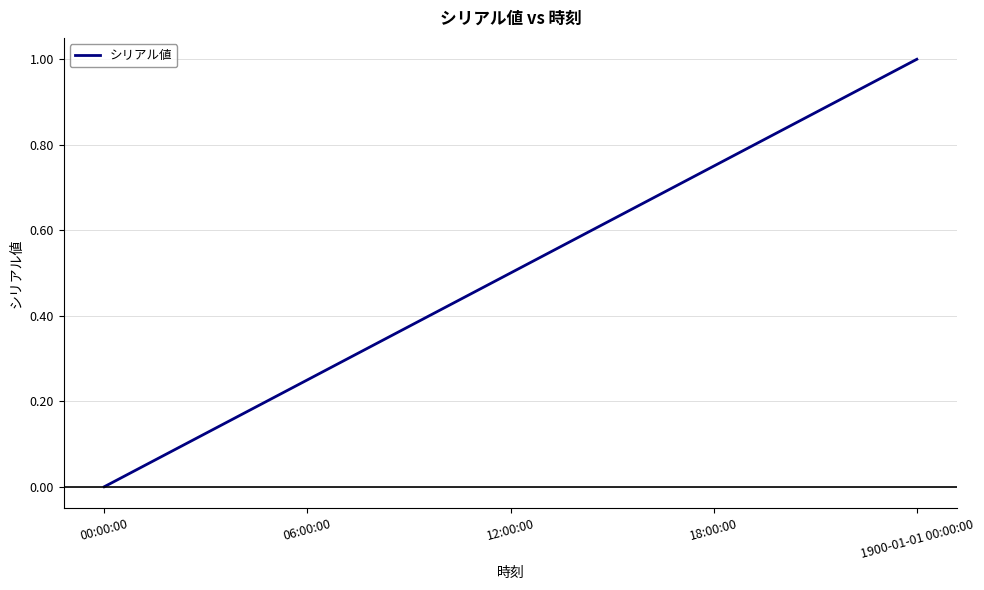

The value at 00:00:00 is 0.0. True or false?

True